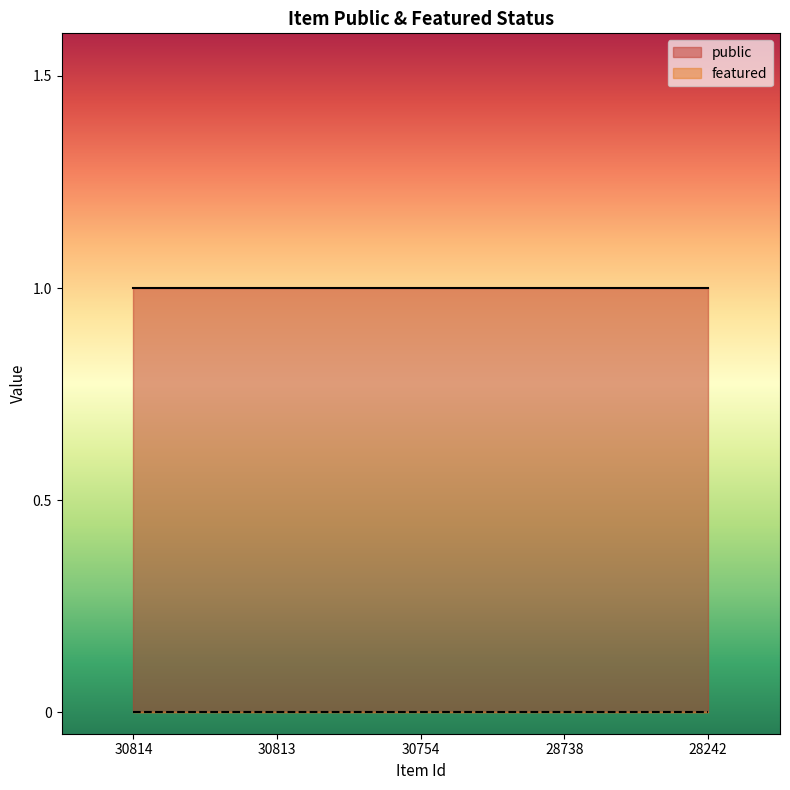

What is the approximate value of public at 30814?

1